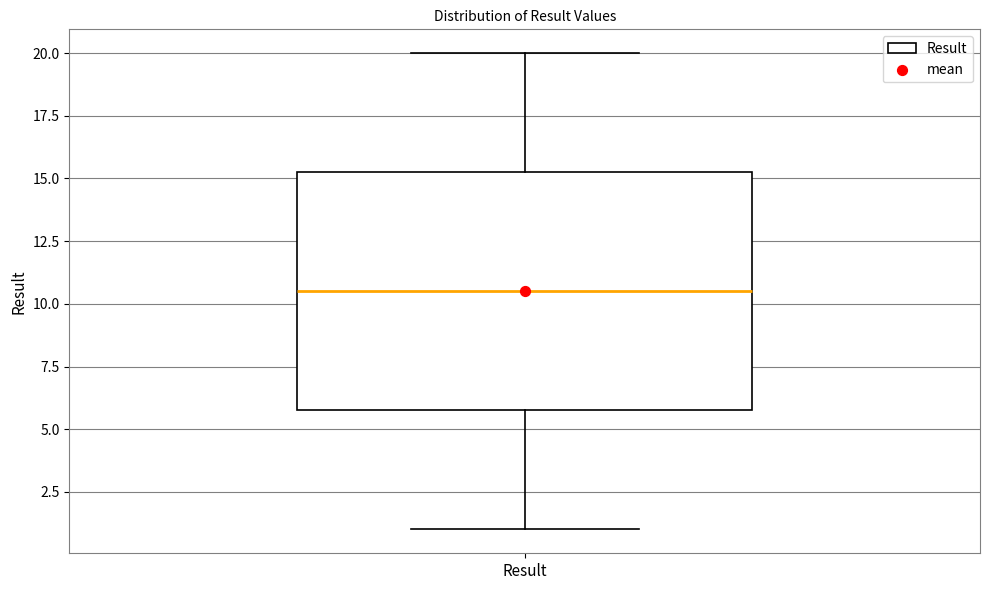

Transcribe this box plot: give where the median line is, the range the box spans, and where the two whiskers end, as read against the y-axis. The values are not printed on the chart, so give them approximately, as read against the axis.

median 10.5, box 6.0 to 15.5, whiskers 1.0 to 20.0